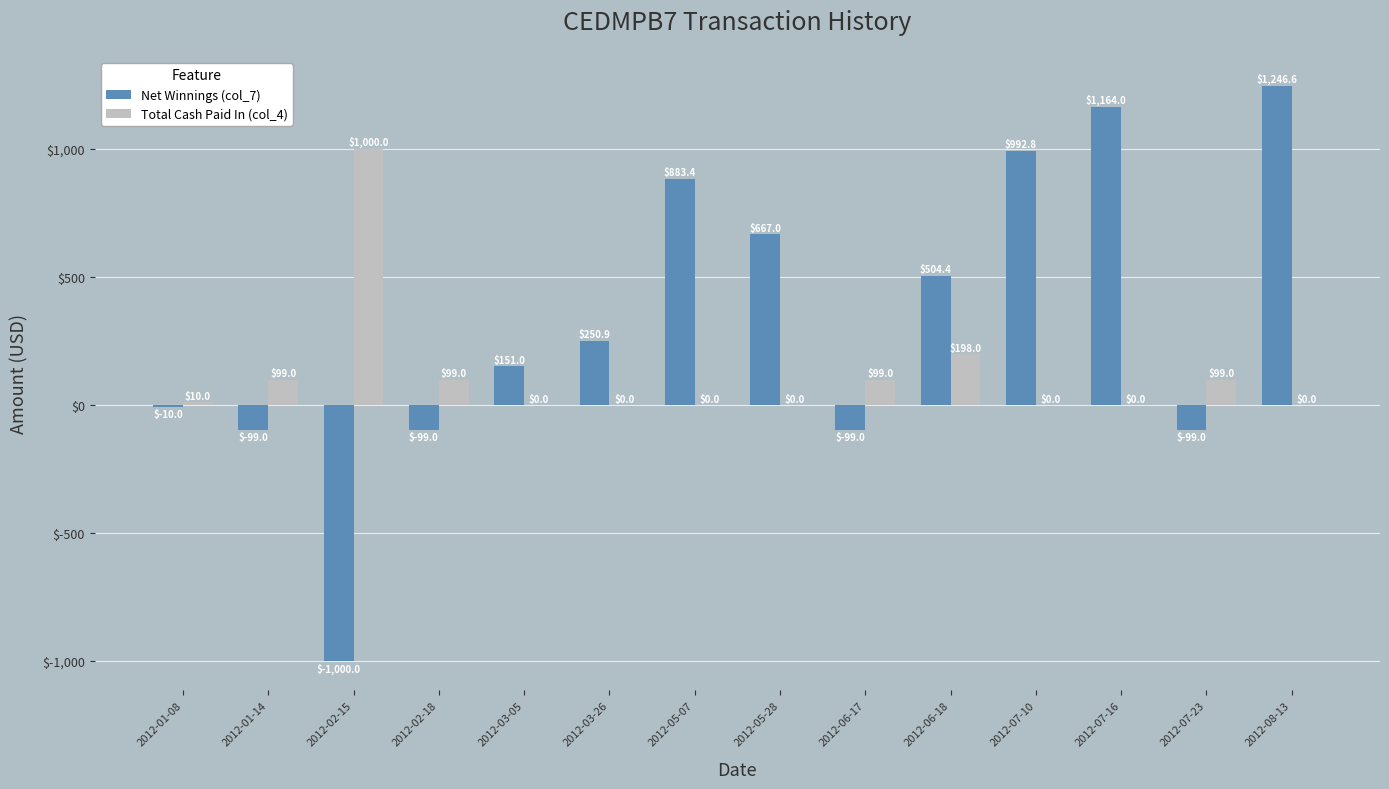

How many data points does each series have?

14